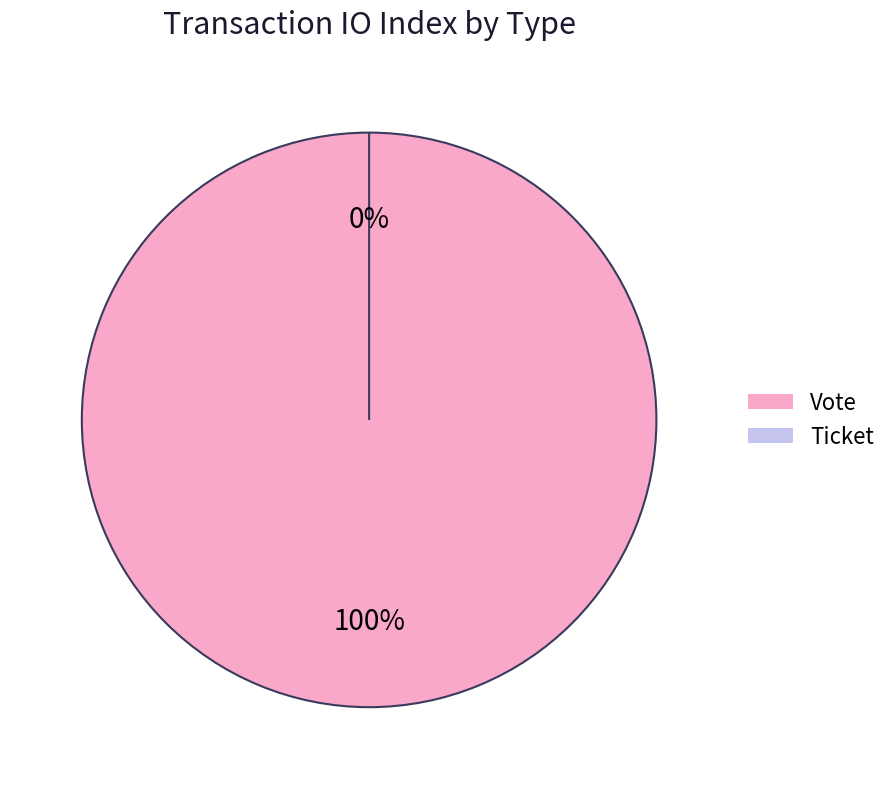

Rank the categories by value from lowest to highest.

Ticket, Vote